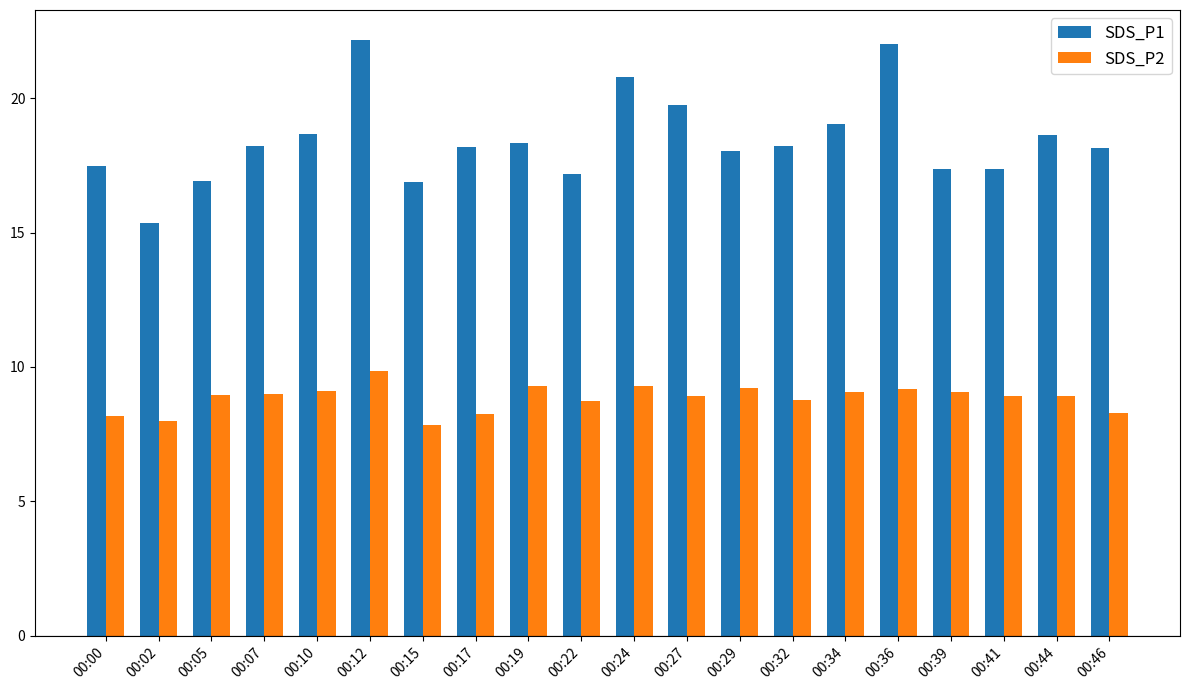

What is the spread (max minus min) of values at 00:46?

9.8